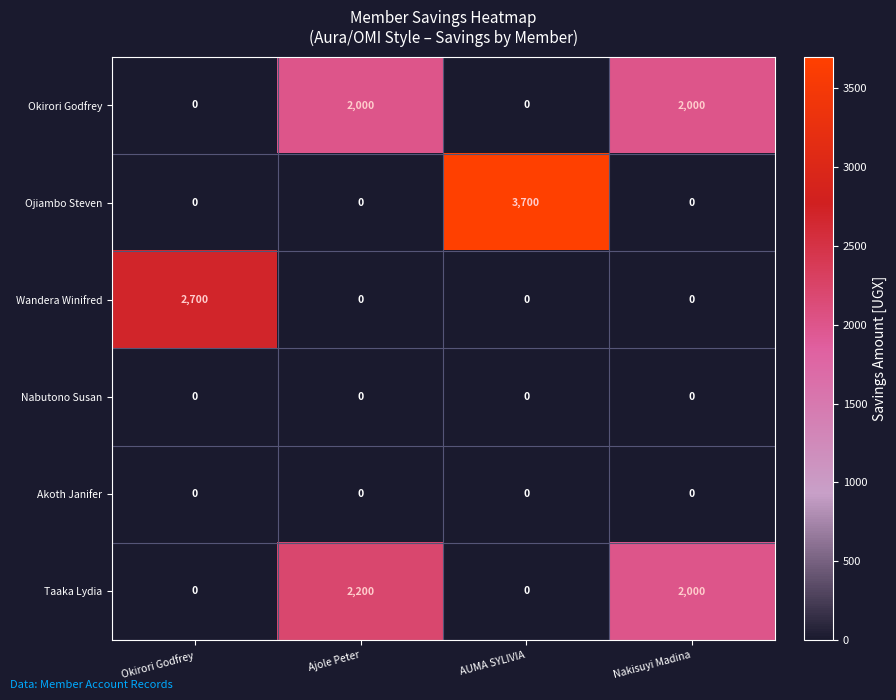

Is it true that Ojiambo Steven equals 0 at Okirori Godfrey?

True